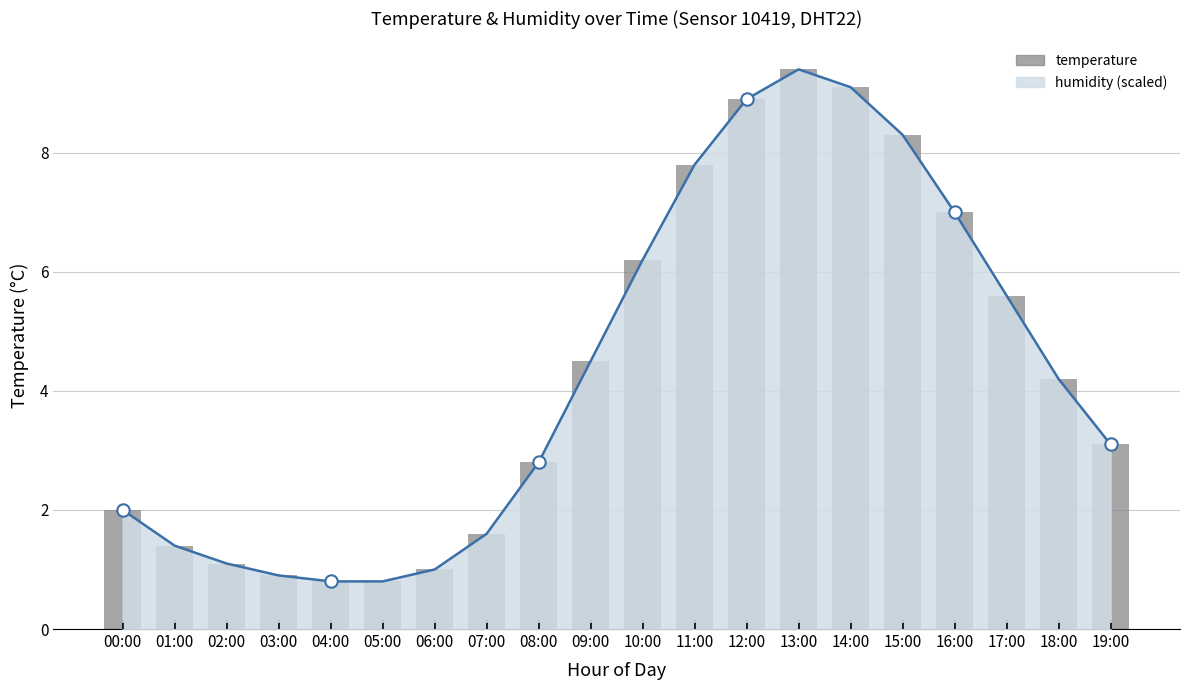

Which has a higher value, 16:00 or 07:00?

16:00